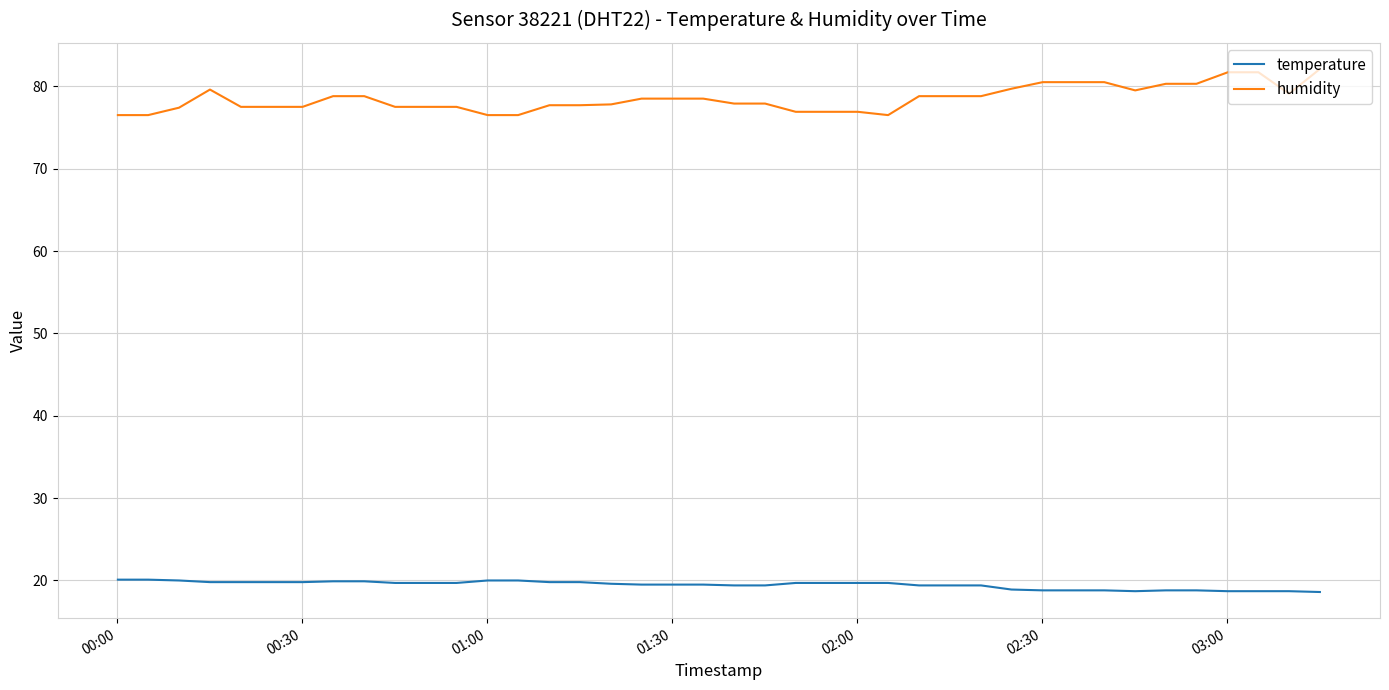

Does the chart have visible grid lines?

Yes